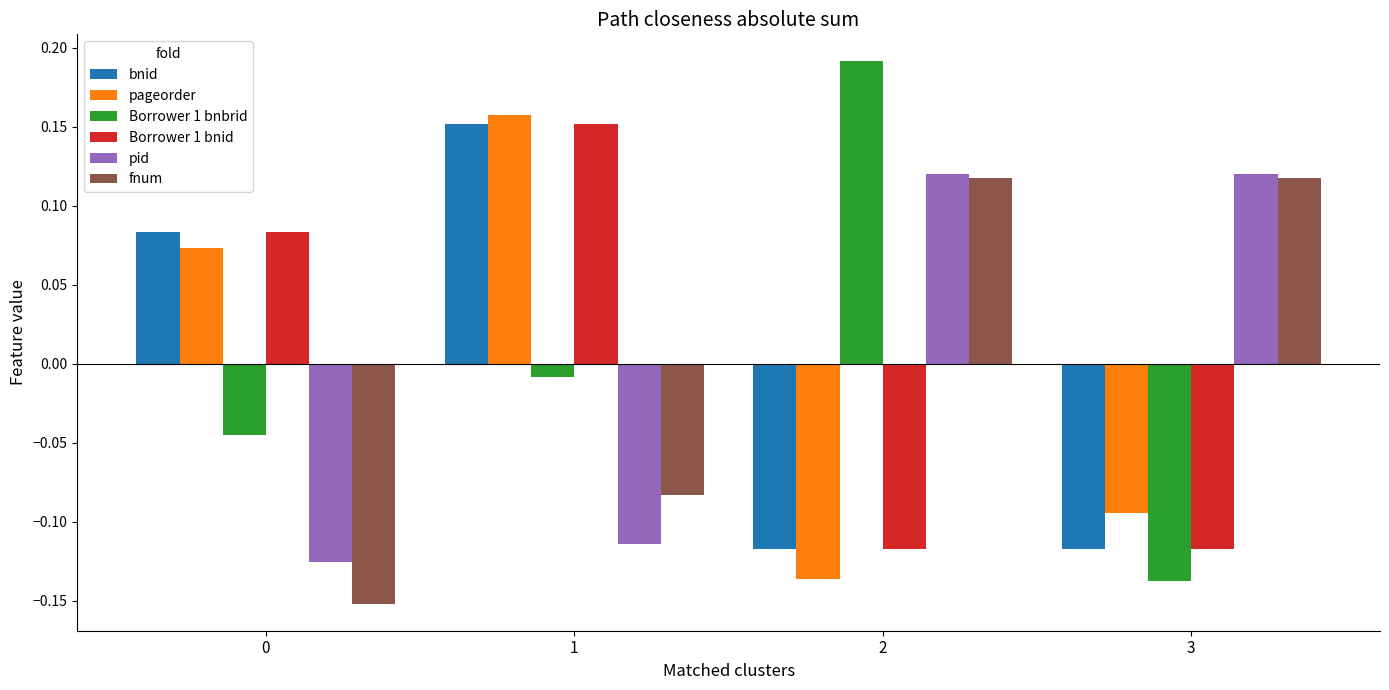

Which series has the largest range (max minus min)?

Borrower 1 bnbrid